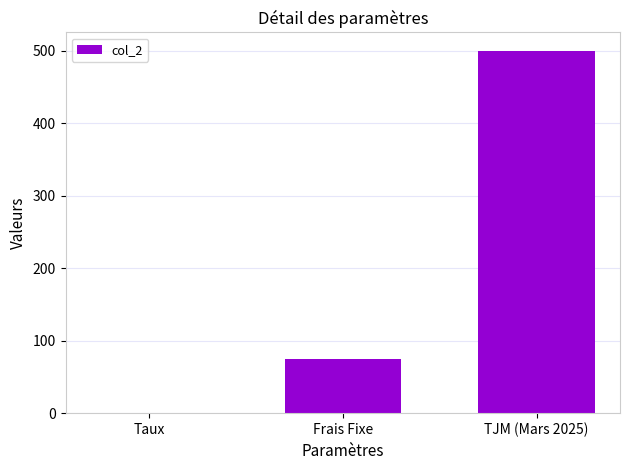

Are the bars horizontal?

No